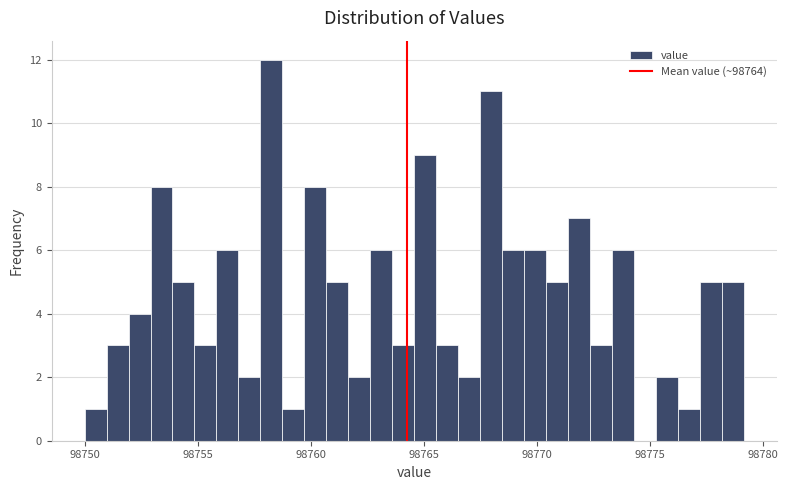

Read against the x-axis, roughly where is the centre of the tallest bar?

98758.5